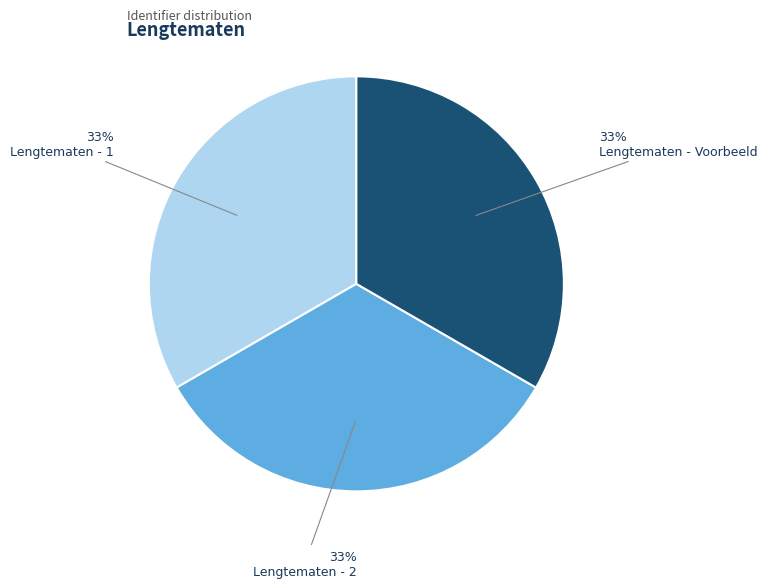

To the nearest percent, what is the average slice percentage?

33%